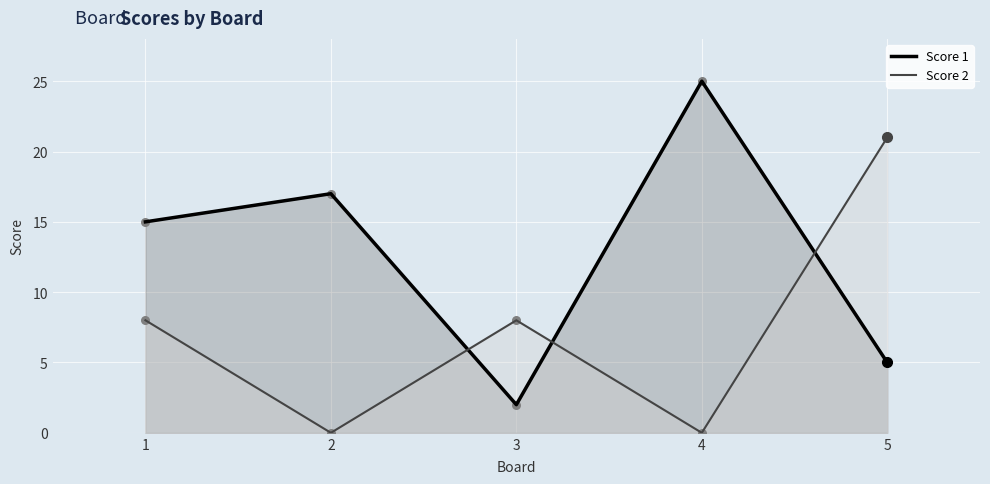

At which category is the sum across all series the highest?

5